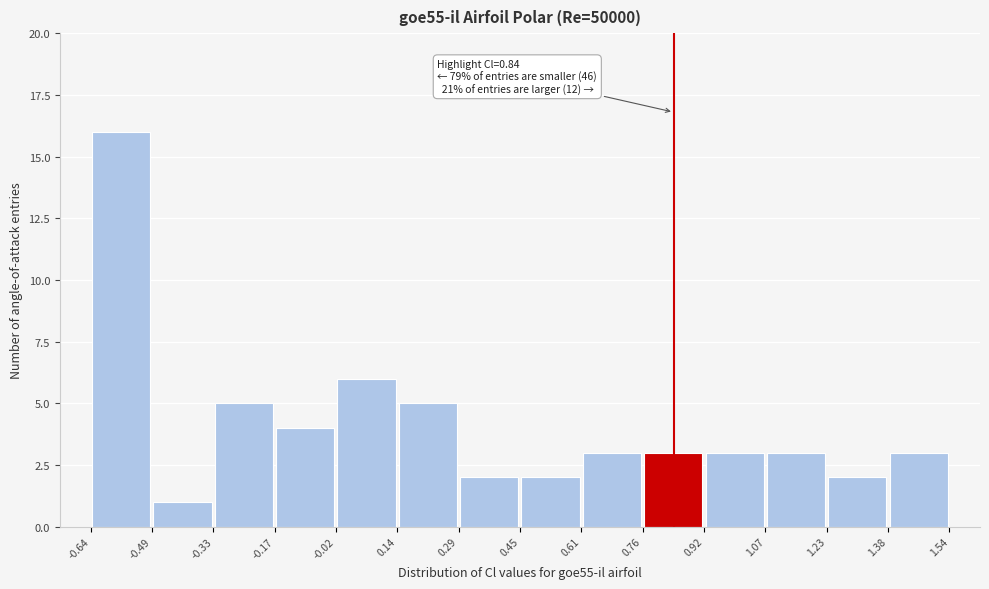

Over which range of the x-axis is the bar tallest?

-0.64 to -0.49